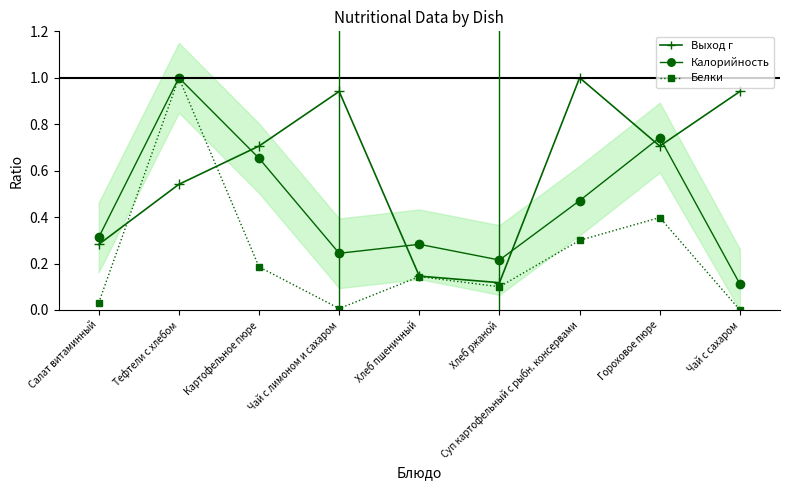

What is the average value of the Выход г series?

0.6